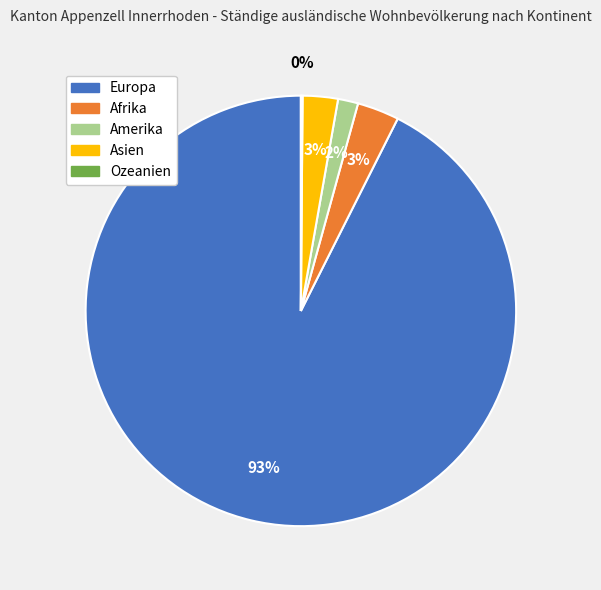

Is Europa the majority of the pie?

Yes